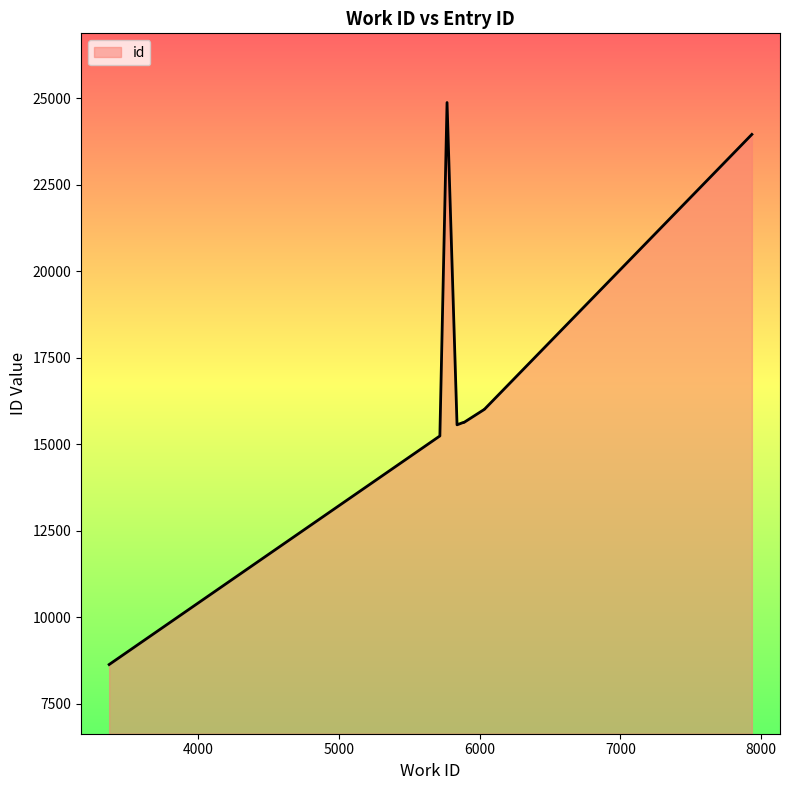

What is the label of the 10th point from the left?

5767